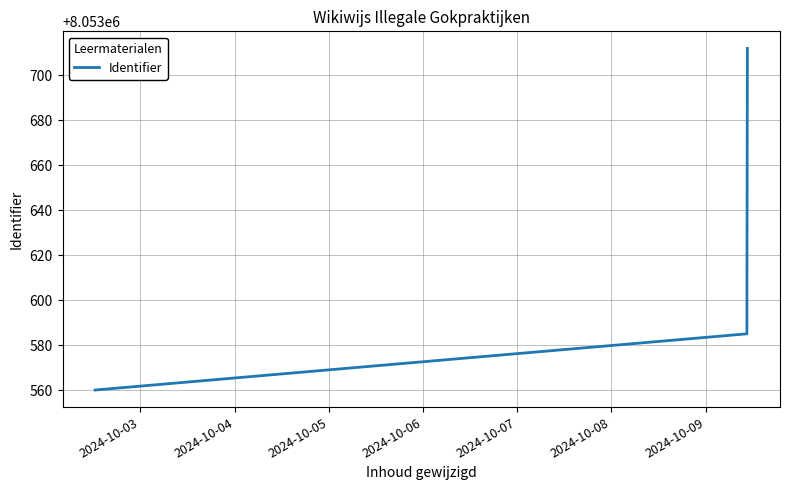

True or false: the data has more than 2 interior local peaks.

False